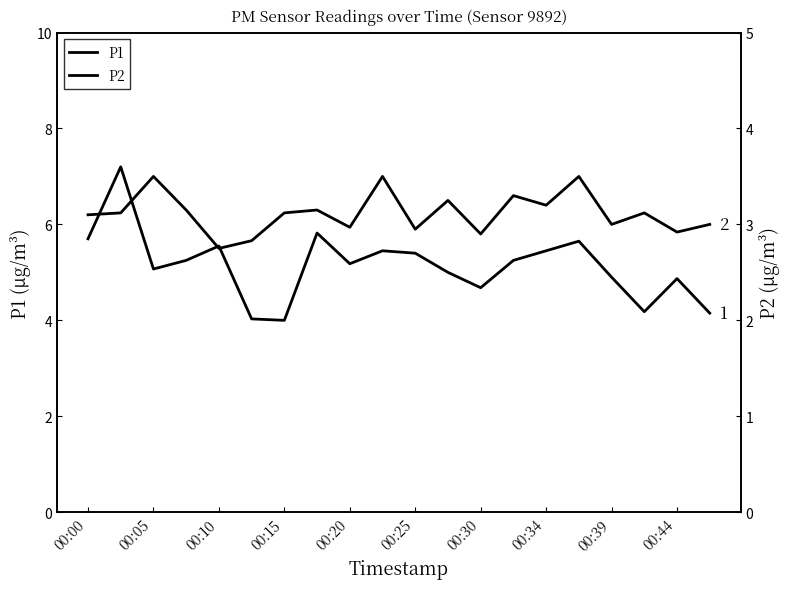

Is this an area chart (filled region under the line)?

No